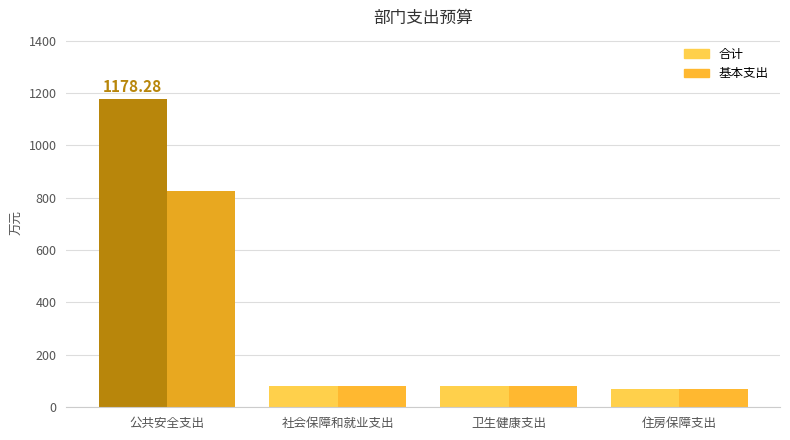

List the series in order of their peak value, highest first.

合计, 基本支出